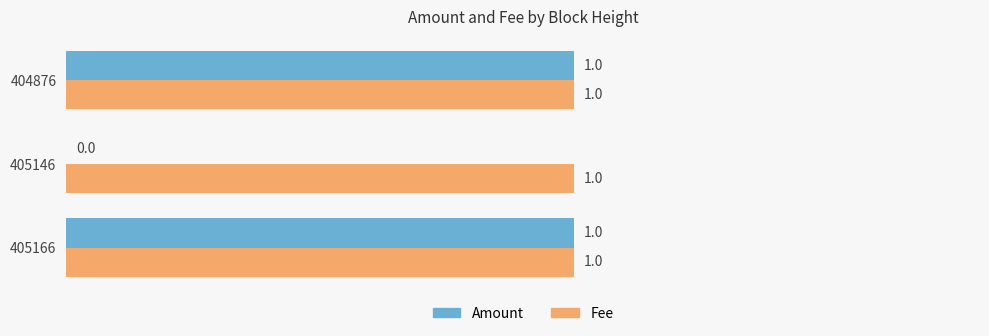

The Fee series shows 1 at 404876. True or false?

True